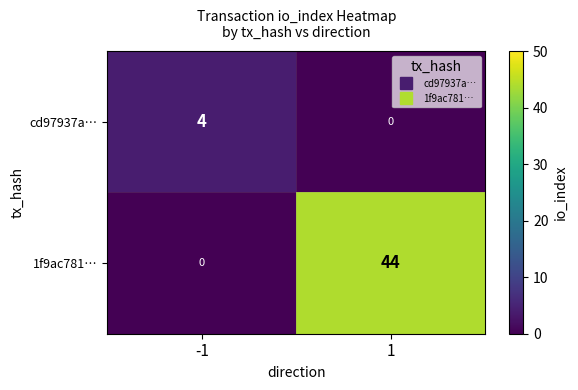

Reading left to right, what are all the values shown in this chart?

cd97937a…: -1=4	1=0
1f9ac781…: -1=0	1=44